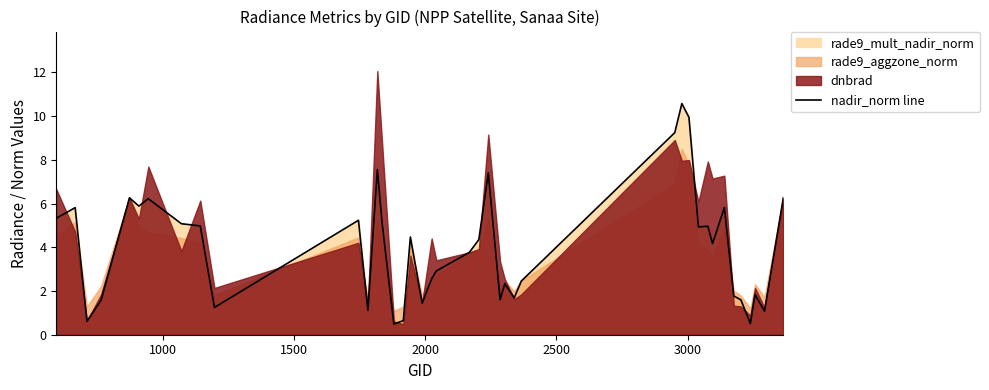

How many values exceed 4?

21